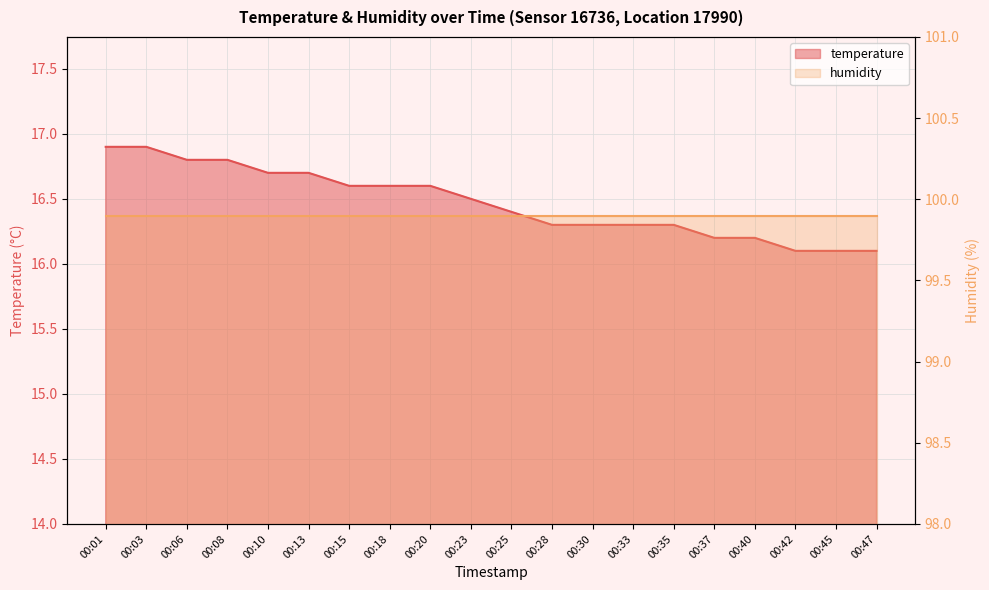

Rank the categories by value from lowest to highest.

00:42, 00:45, 00:47, 00:37, 00:40, 00:28, 00:30, 00:33, 00:35, 00:25, 00:23, 00:15, 00:18, 00:20, 00:10, 00:13, 00:06, 00:08, 00:01, 00:03